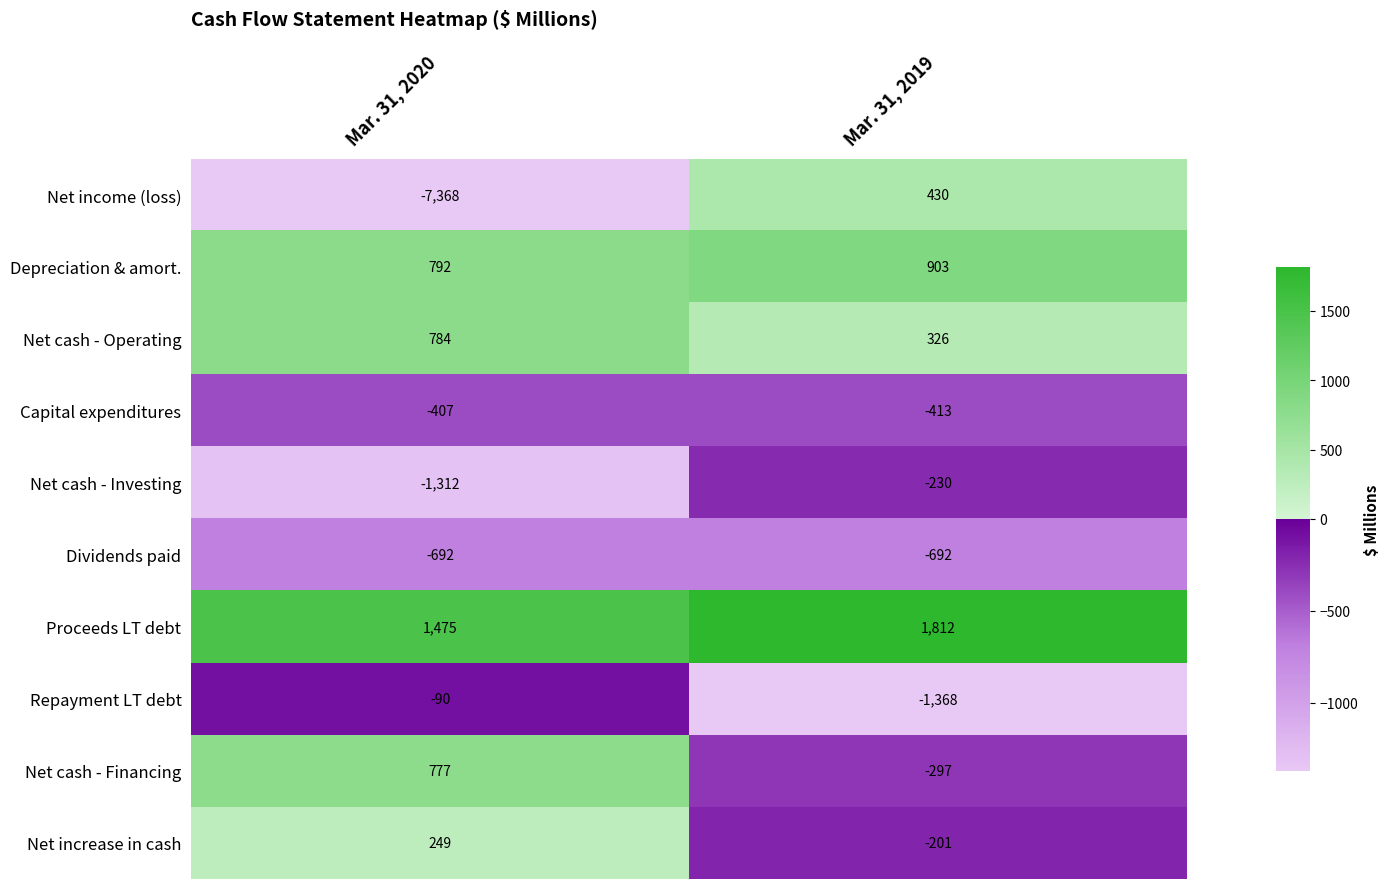

Reading right to left, transcribe all the data shown in this chart.

Net income (loss): Mar. 31, 2019=430	Mar. 31, 2020=-7368
Depreciation & amort.: Mar. 31, 2019=903	Mar. 31, 2020=792
Net cash - Operating: Mar. 31, 2019=326	Mar. 31, 2020=784
Capital expenditures: Mar. 31, 2019=-413	Mar. 31, 2020=-407
Net cash - Investing: Mar. 31, 2019=-230	Mar. 31, 2020=-1312
Dividends paid: Mar. 31, 2019=-692	Mar. 31, 2020=-692
Proceeds LT debt: Mar. 31, 2019=1812	Mar. 31, 2020=1475
Repayment LT debt: Mar. 31, 2019=-1368	Mar. 31, 2020=-90
Net cash - Financing: Mar. 31, 2019=-297	Mar. 31, 2020=777
Net increase in cash: Mar. 31, 2019=-201	Mar. 31, 2020=249